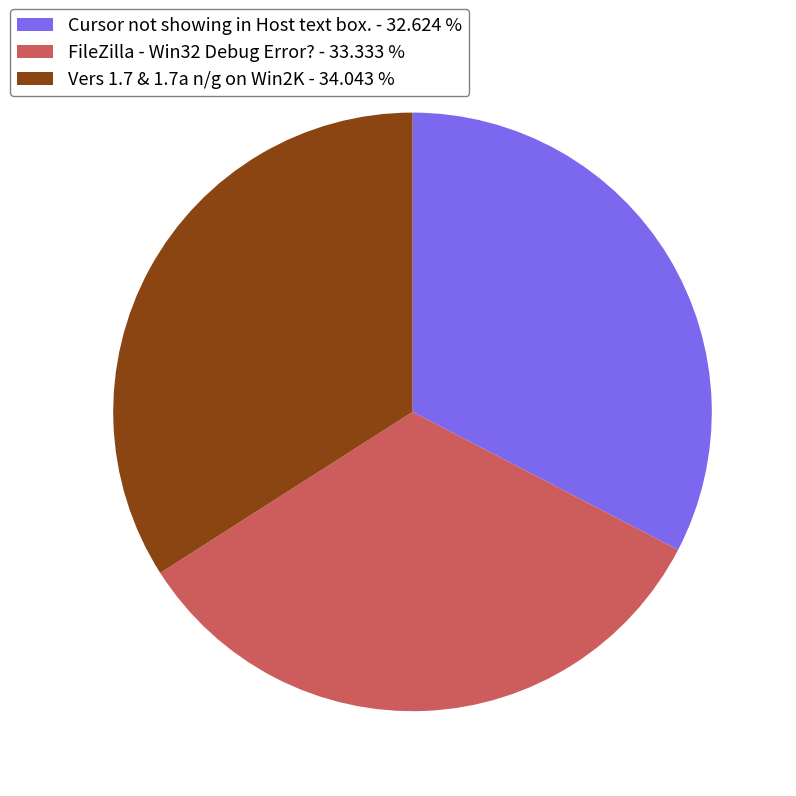

Rank the categories by value from lowest to highest.

Cursor not showing in Host text box., FileZilla - Win32 Debug Error?, Vers 1.7 & 1.7a n/g on Win2K